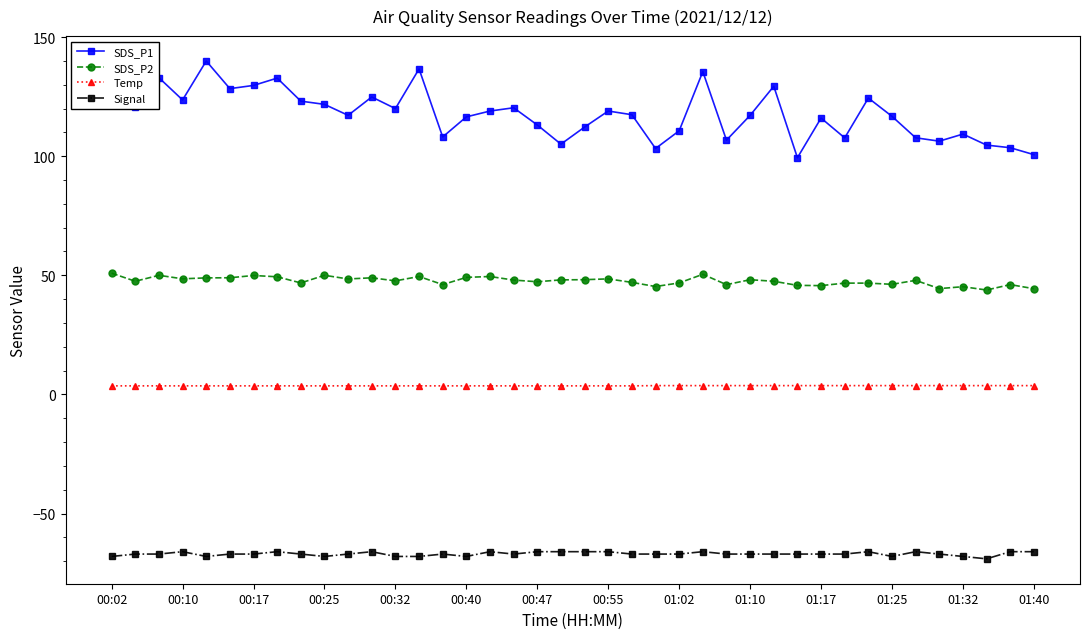

True or false: SDS_P2 has more than 0 interior local peaks.

True